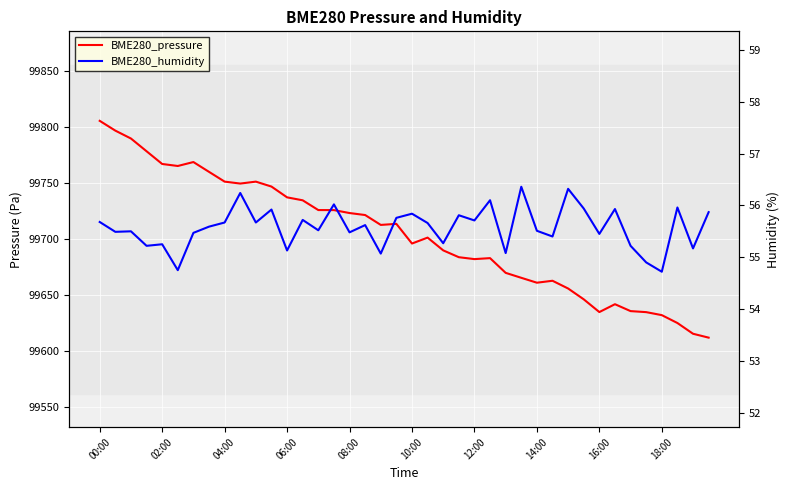

True or false: BME280_humidity has a value of 31.0 at 12:00.

False